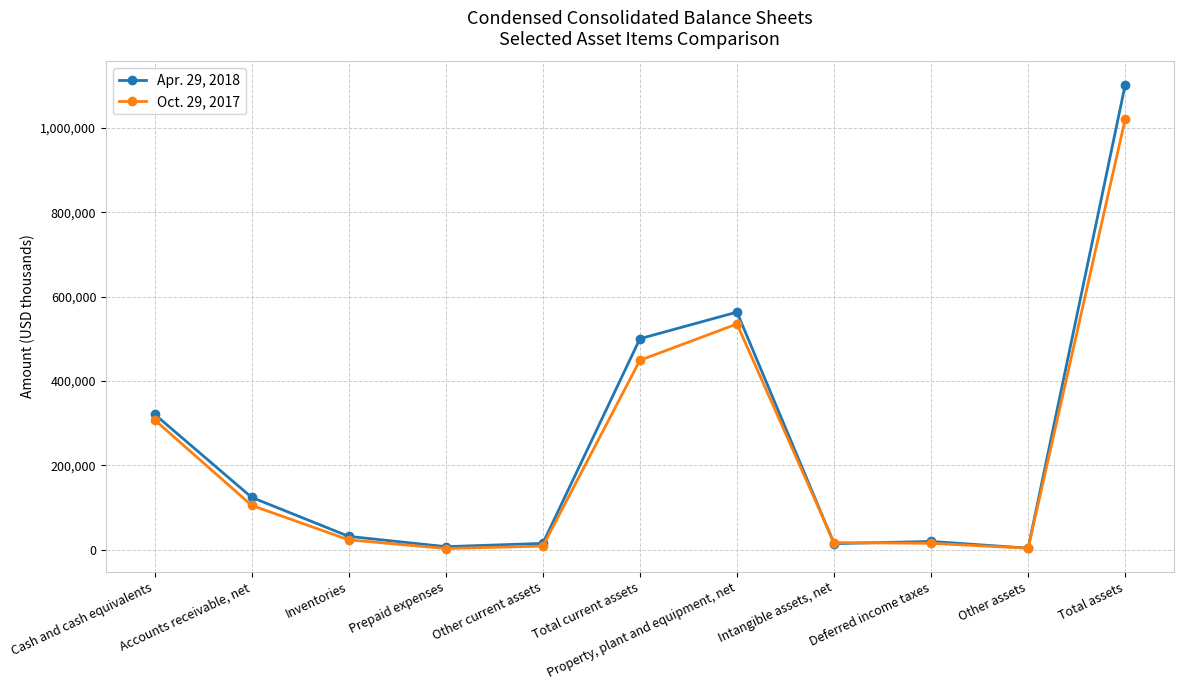

True or false: Oct. 29, 2017 has more than 2 points higher than both neighbors.

False